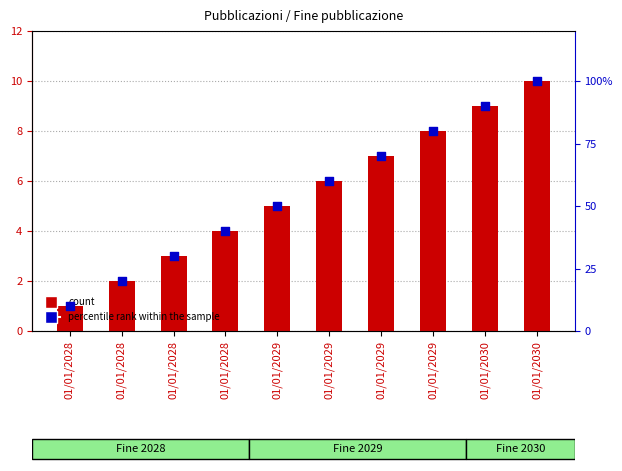

Which series has the widest spread of Y values?

percentile rank within the sample